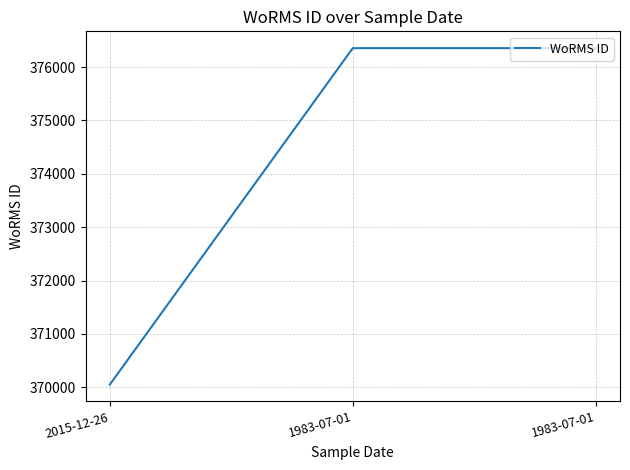

The value at 1983-07-01 is 376356. True or false?

True